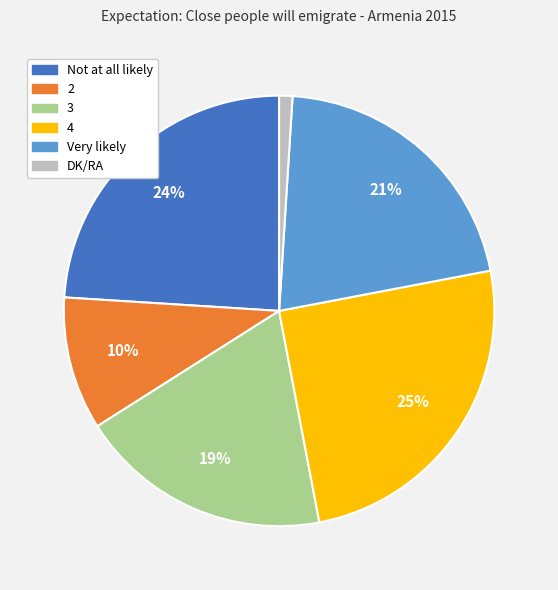

How many segments does this pie chart have?

6